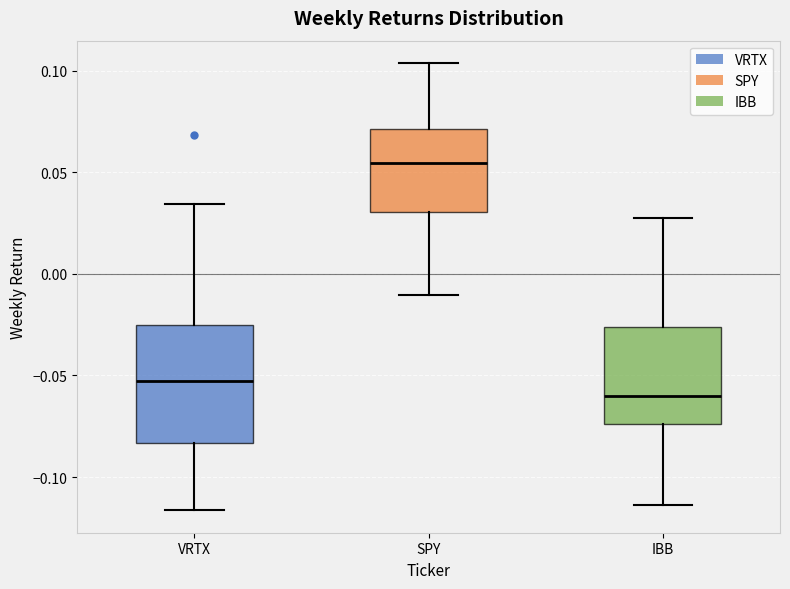

Which box is the tallest, from its lower edge to its upper edge?

VRTX